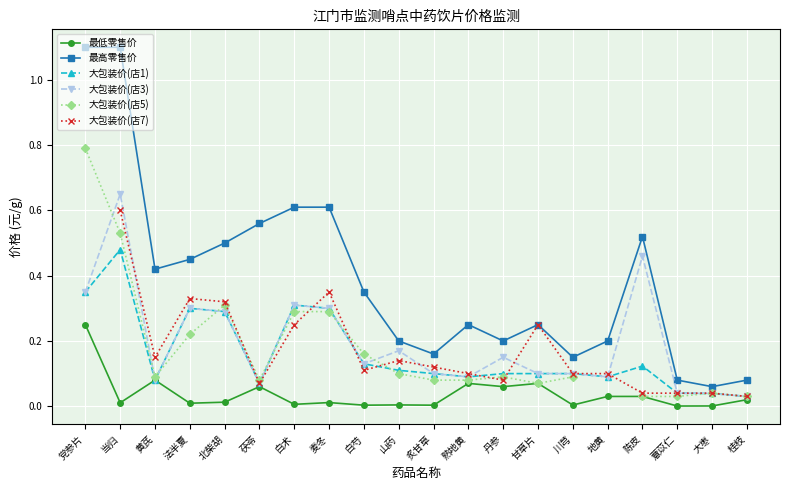

True or false: 大包装价(店3) has a value of 0.1 at 茯苓.

False